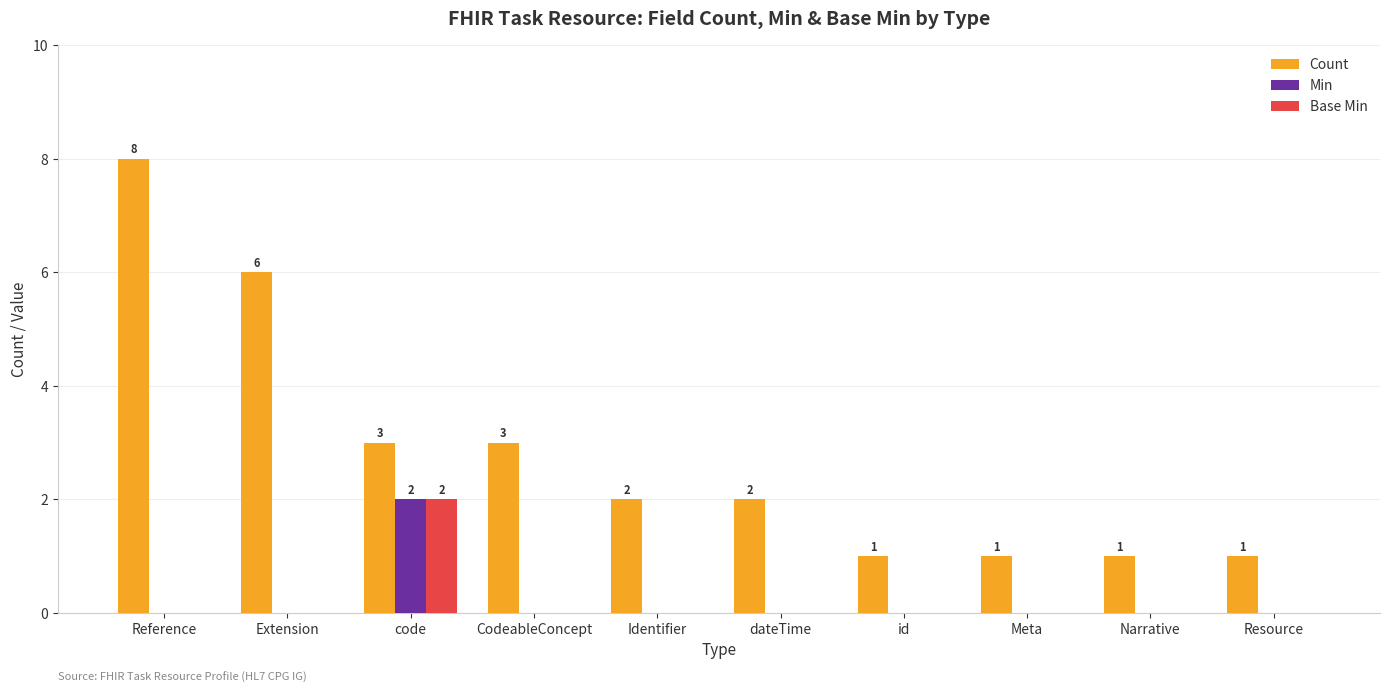

What is the total value across all series at Resource?

1